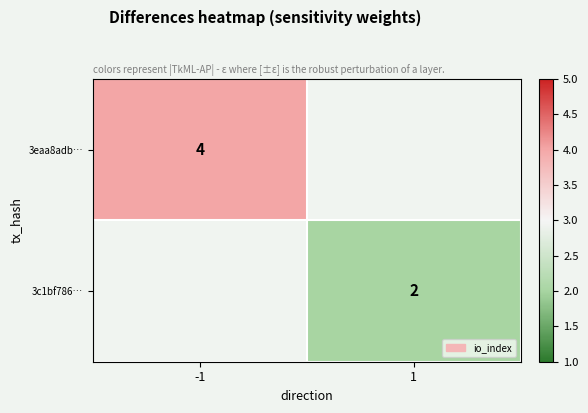

Is the value of 3eaa8adb… at -1 greater than the value of 3c1bf786… at 1?

Yes